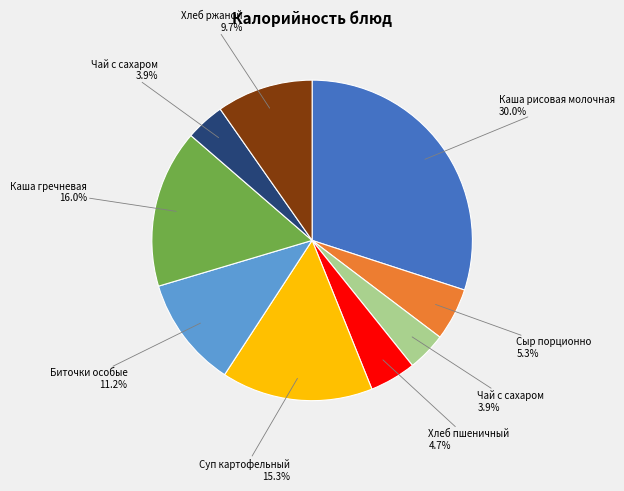

How many slices are in this pie chart?

9